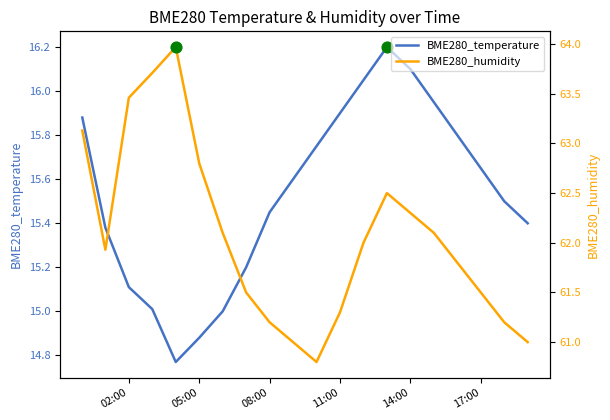

Which series has the widest spread of Y values?

BME280_humidity